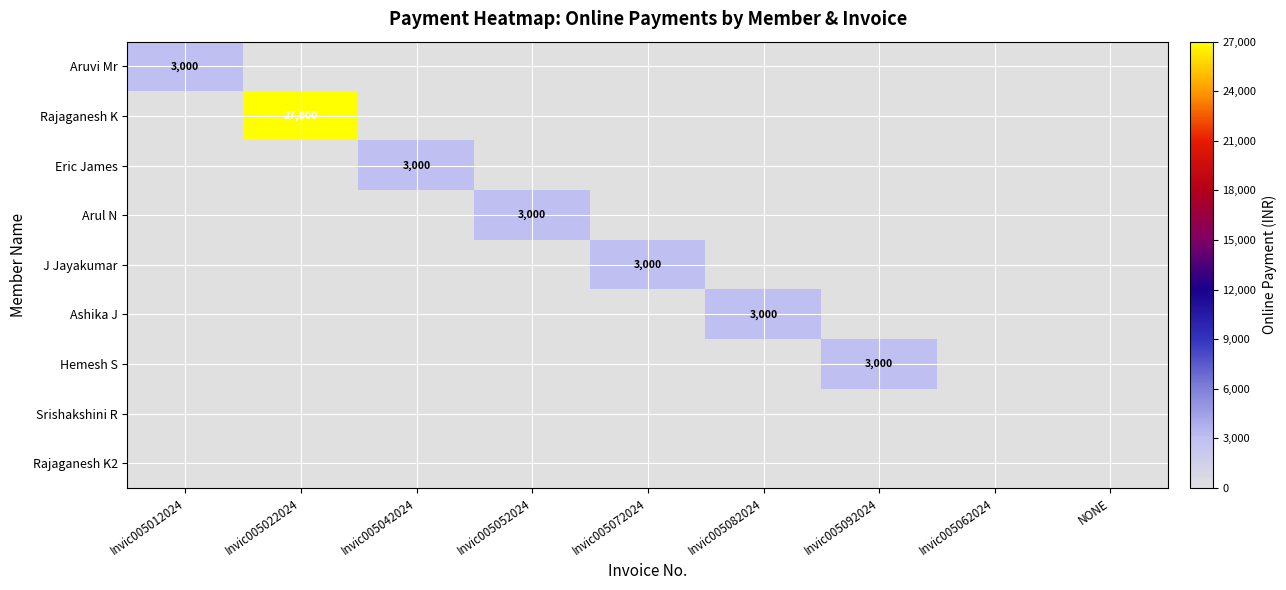

Is it true that Ashika J equals 3000 at Invic005082024?

True